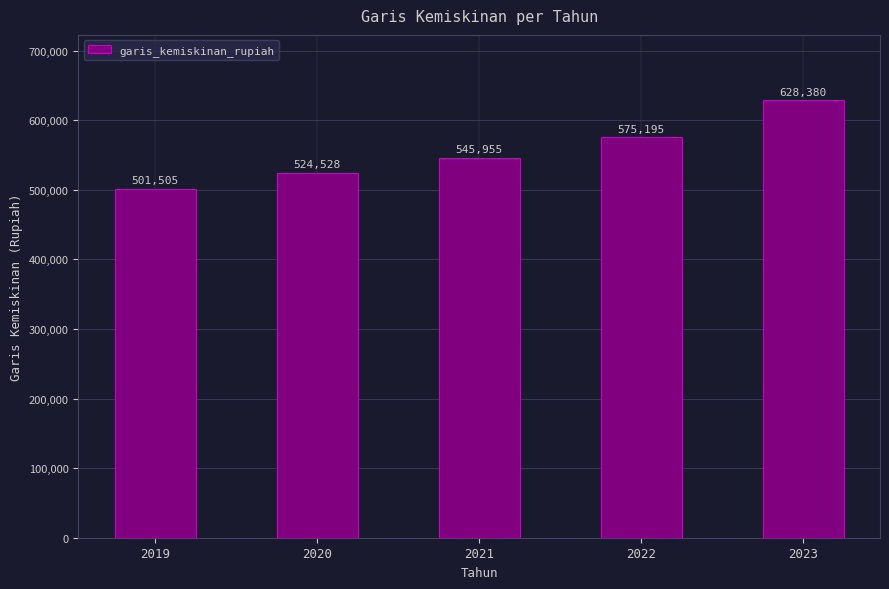

What value does the data have at 2022, to the nearest 100?

575200